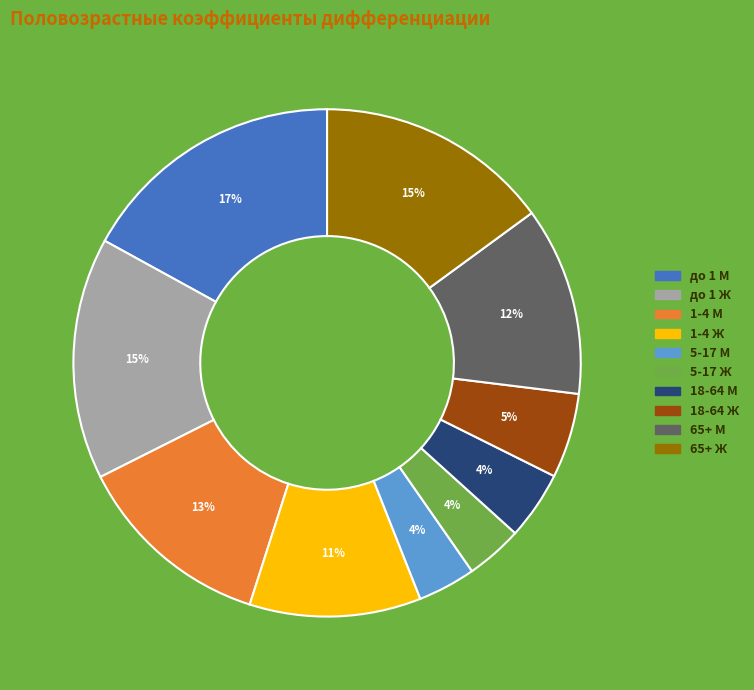

How many slices are in this pie chart?

10